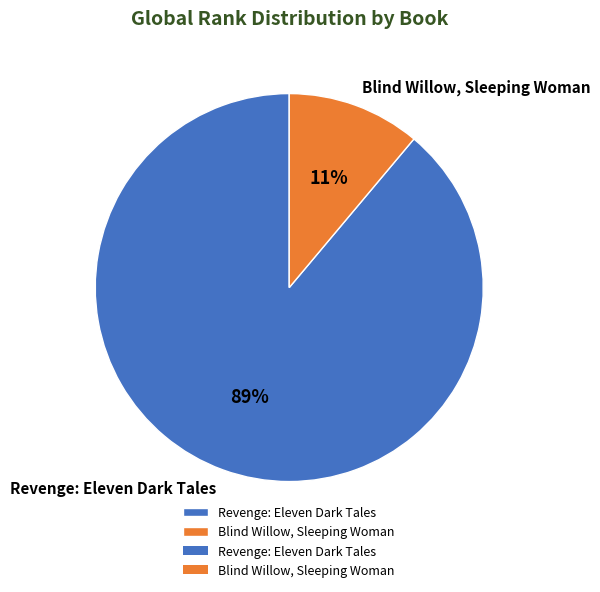

To the nearest percent, what is the combined percentage of Revenge: Eleven Dark Tales and Blind Willow, Sleeping Woman?

100%